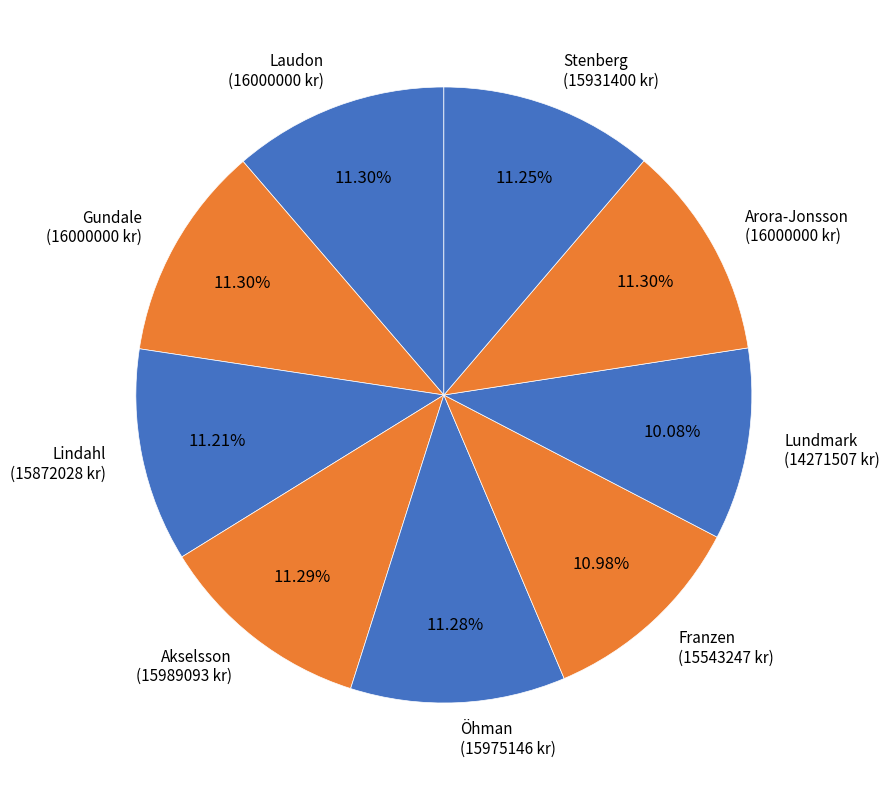

Does Stenberg represent more than half of the total?

No